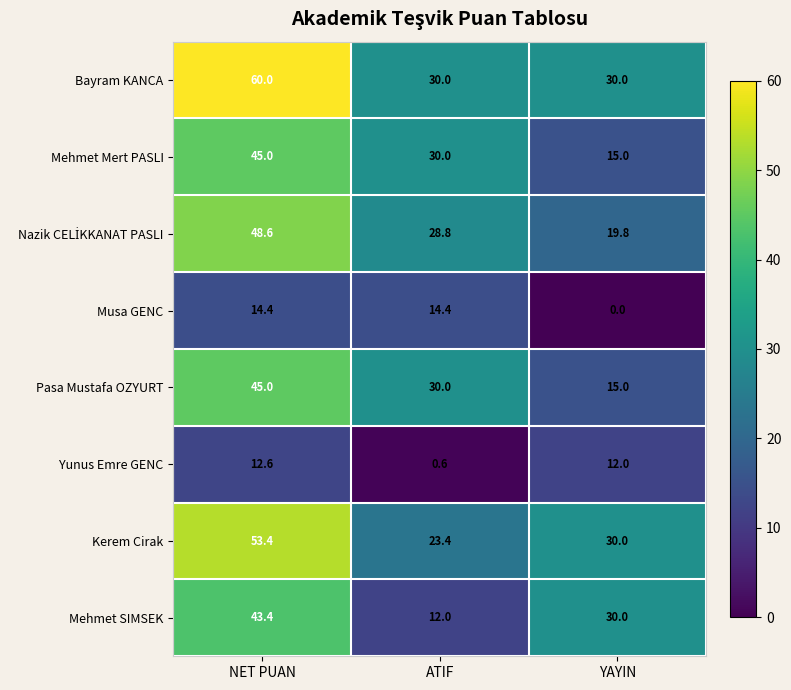

What is the spread (max minus min) of values at YAYIN?

30.0